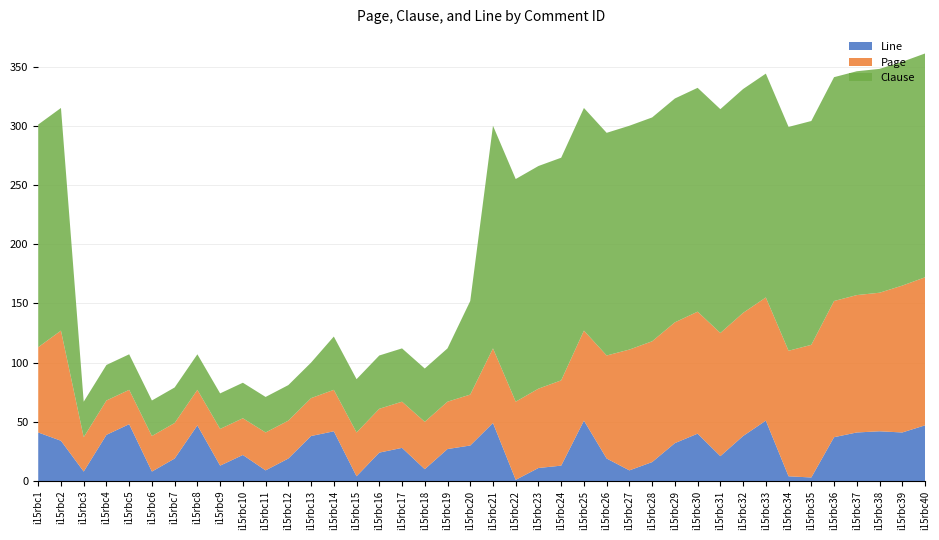

Reading right to left, what are all the values shown in this chart?

Page: 40=125	39=124	38=117	37=116	36=115	35=112	34=106	33=104	32=104	31=104	30=103	29=102	28=102	27=102	26=87	25=76	24=72	23=67	22=66	21=63	20=43	19=40	18=40	17=39	16=37	15=37	14=35	13=32	12=32	11=32	10=31	9=31	8=30	7=30	6=30	5=29	4=29	3=29	2=93	1=72
Clause: 40=189	39=189	38=189	37=189	36=189	35=189	34=189	33=189	32=189	31=189	30=189	29=189	28=189	27=189	26=188	25=188	24=188	23=188	22=188	21=188	20=79	19=45	18=45	17=45	16=45	15=45	14=45	13=30	12=30	11=30	10=30	9=30	8=30	7=30	6=30	5=30	4=30	3=30	2=188	1=188
Line: 40=47	39=41	38=42	37=41	36=37	35=3	34=4	33=51	32=38	31=21	30=40	29=32	28=16	27=9	26=19	25=51	24=13	23=11	22=1	21=49	20=30	19=27	18=10	17=28	16=24	15=4	14=42	13=38	12=19	11=9	10=22	9=13	8=47	7=19	6=8	5=48	4=39	3=8	2=34	1=41